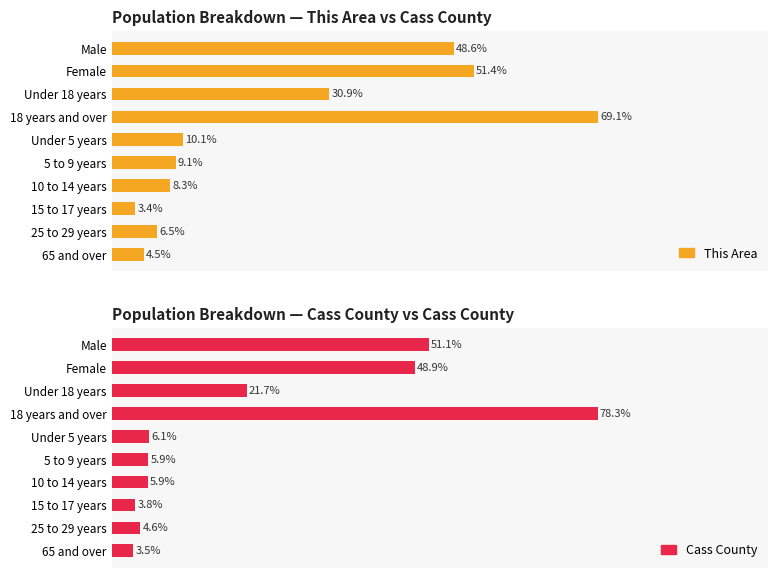

Count the number of data series in this chart.

2